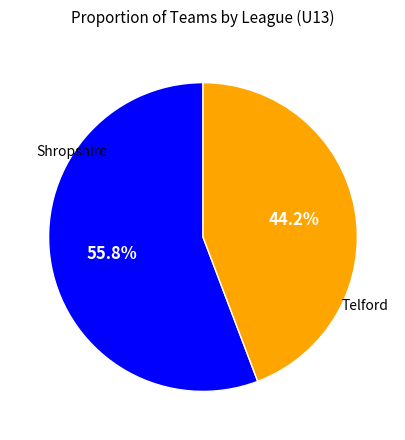

Does any single category account for the majority?

Yes